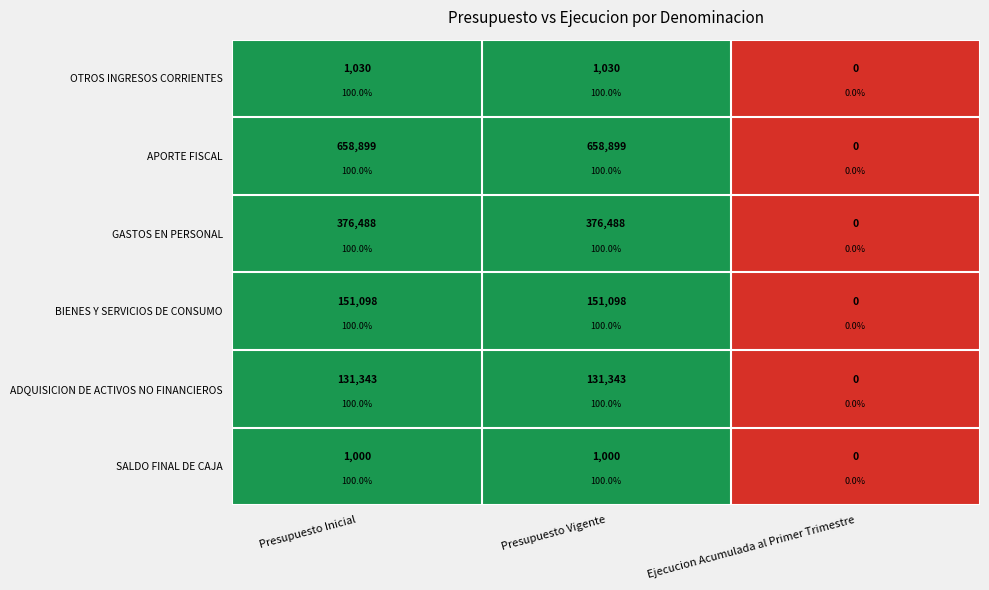

At which category is the sum across all series the highest?

Presupuesto Inicial